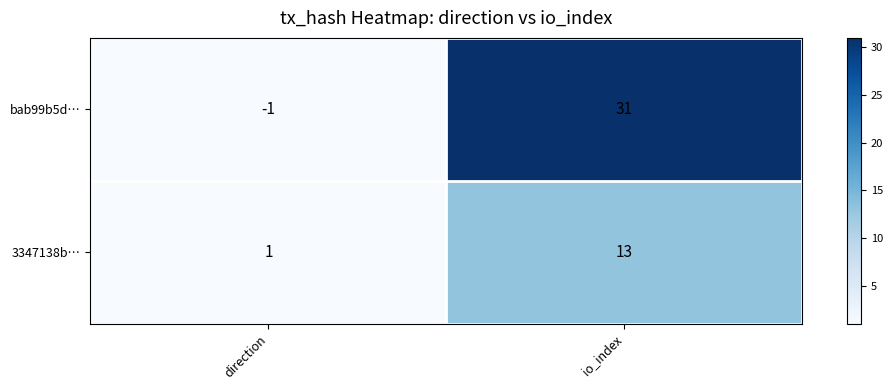

Between direction and io_index, which series saw the biggest shift?

bab99b5d…